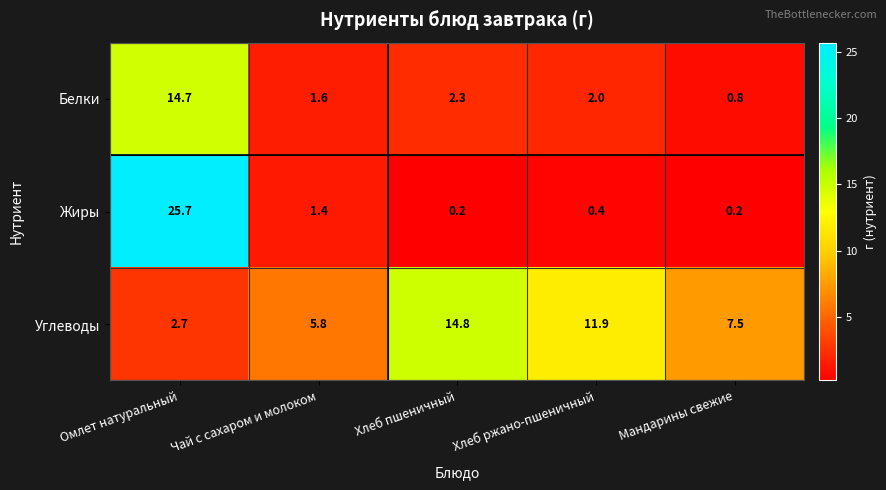

Rank the series at Хлеб пшеничный from lowest to highest value.

Жиры, Белки, Углеводы